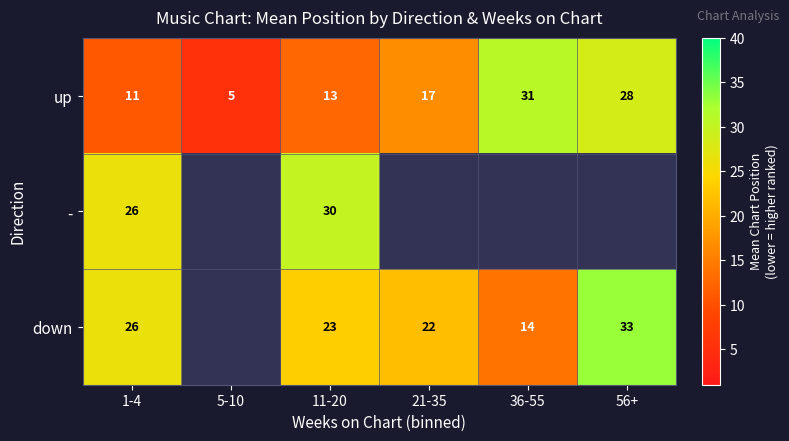

True or false: - has a value of 26 at 1-4.

True